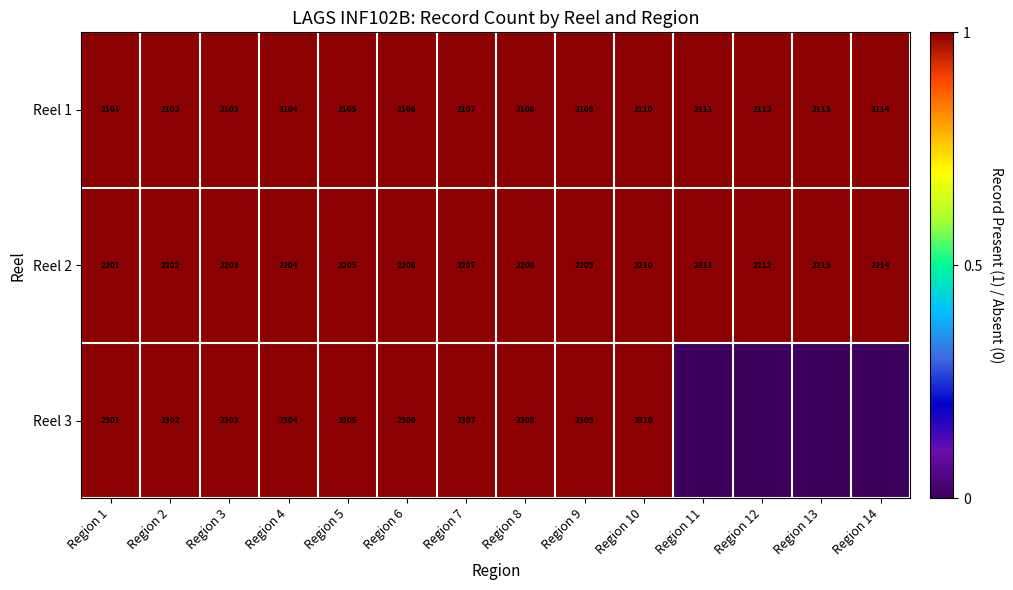

Which has a higher value, Region 13 or Region 5?

Region 13